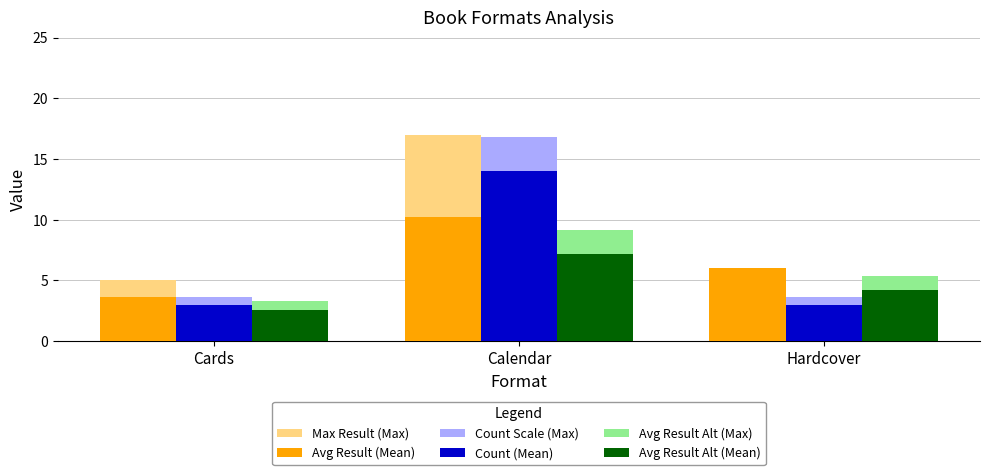

How many distinct data groups are displayed?

6